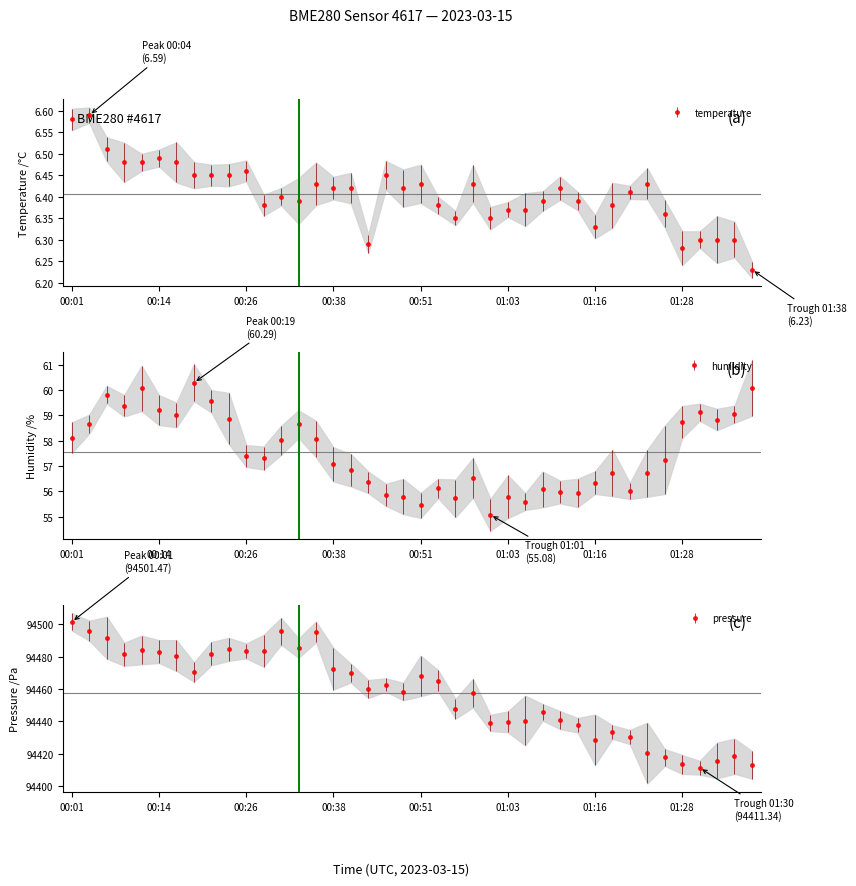

The pressure series shows 94468.0 at 00:51. True or false?

True